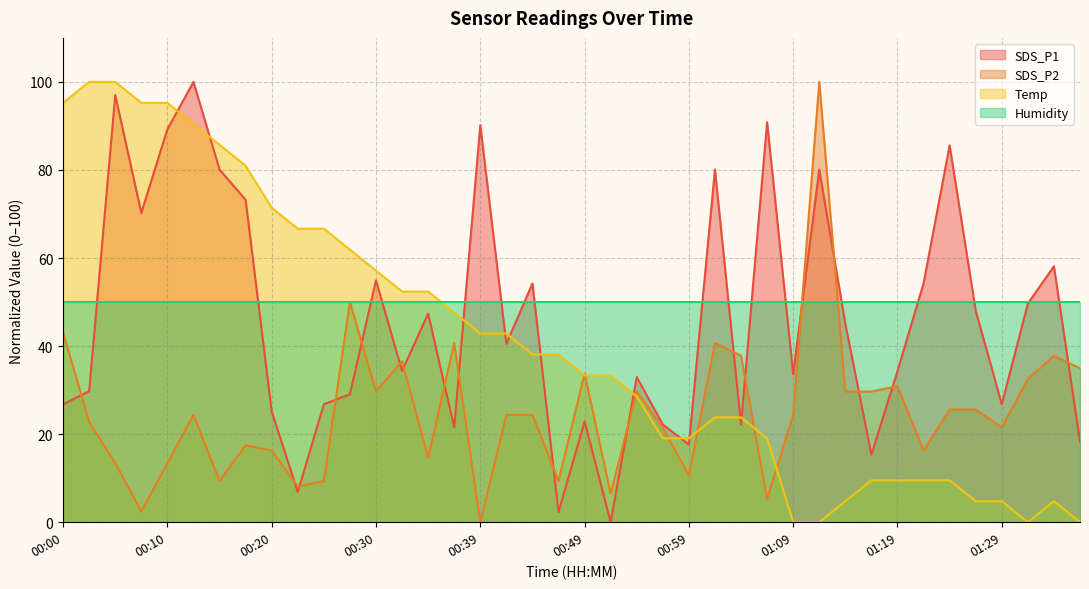

What are all the series names shown in the legend?

SDS_P1, SDS_P2, Temp, Humidity